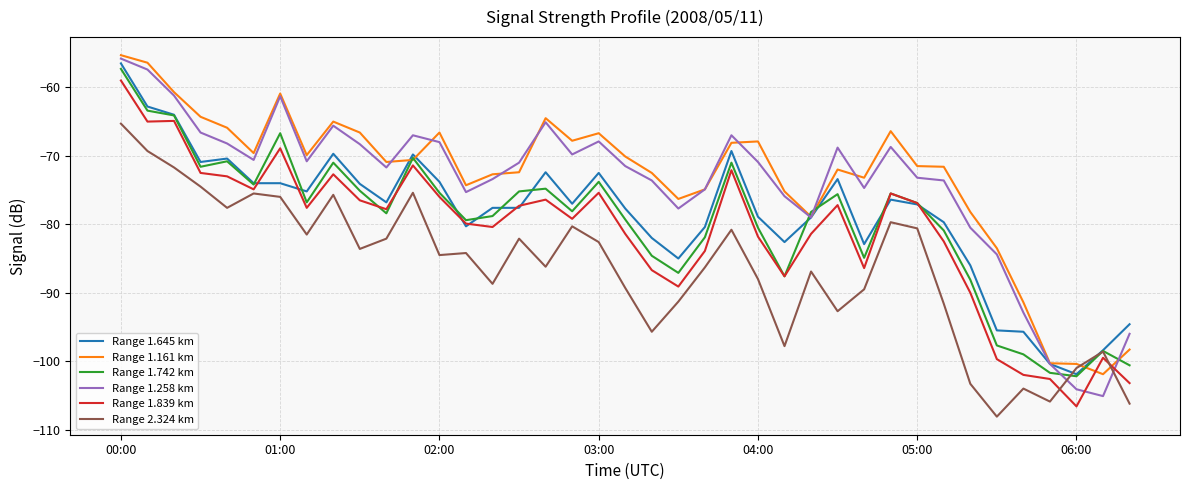

True or false: Range 2.324 km and Range 1.839 km intersect in this chart.

True